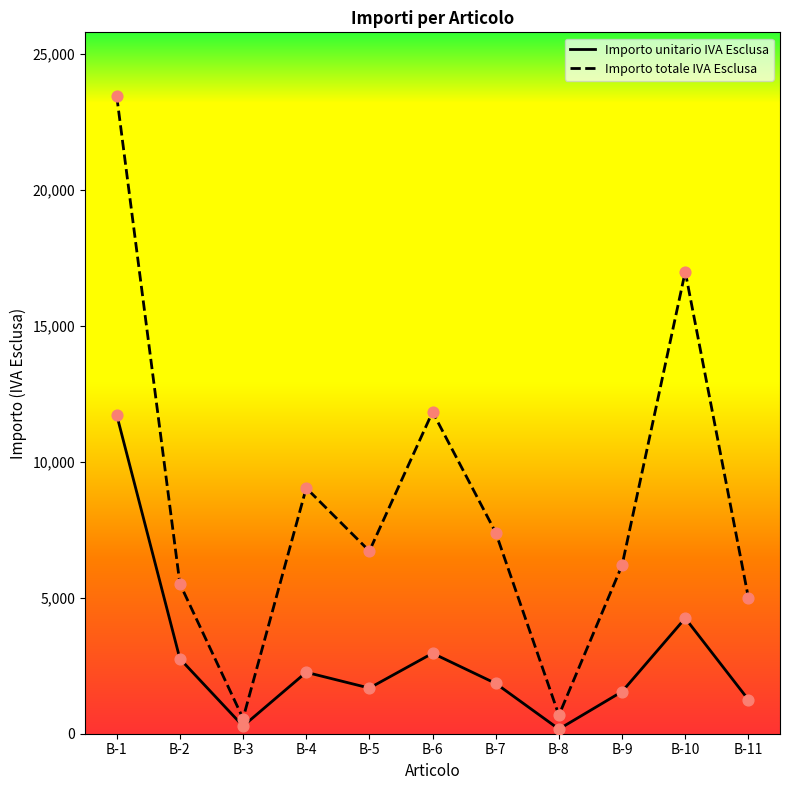

Which series has the largest total across all categories?

Importo totale IVA Esclusa